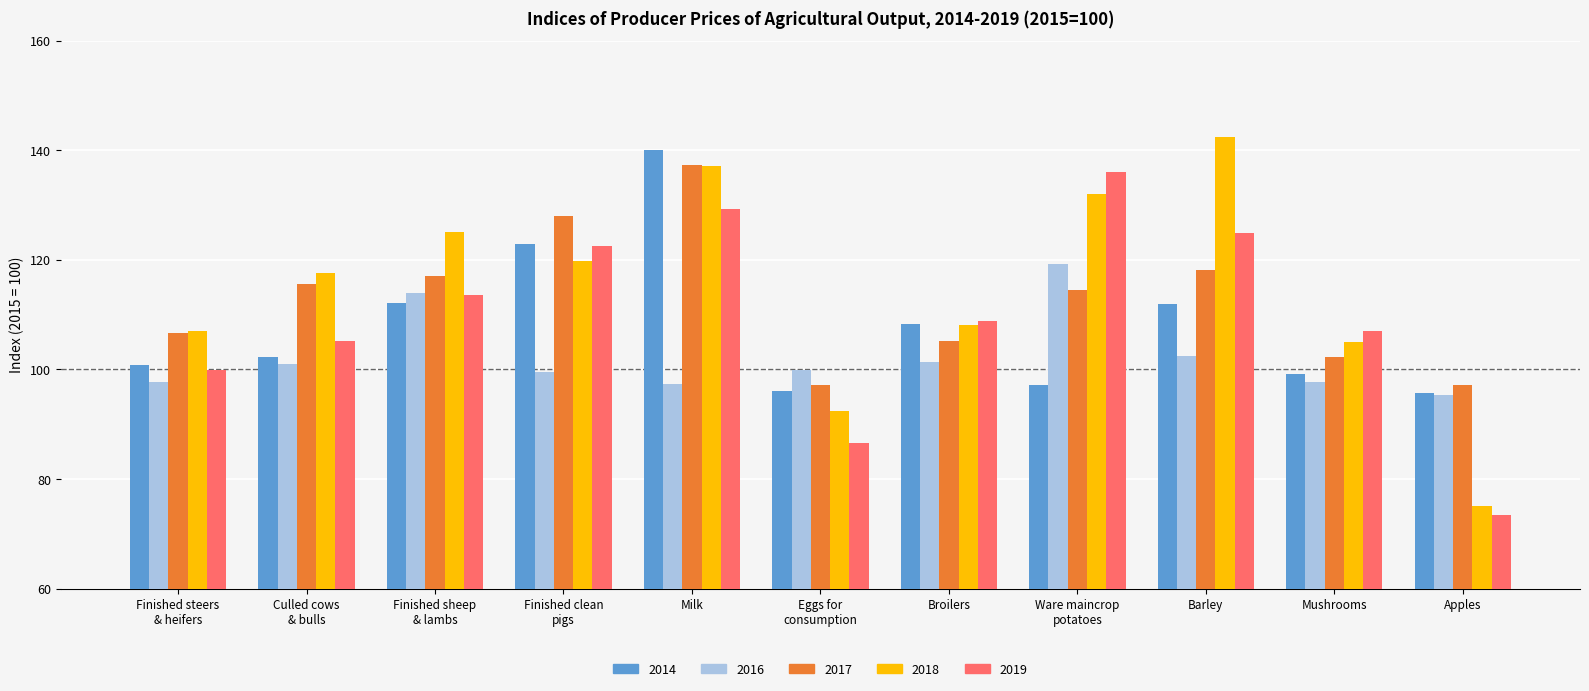

Where does the 2018 series first go above 117?

Culled cows
& bulls